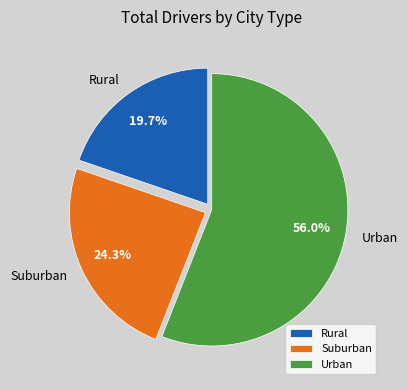

Which slice is the largest?

Urban